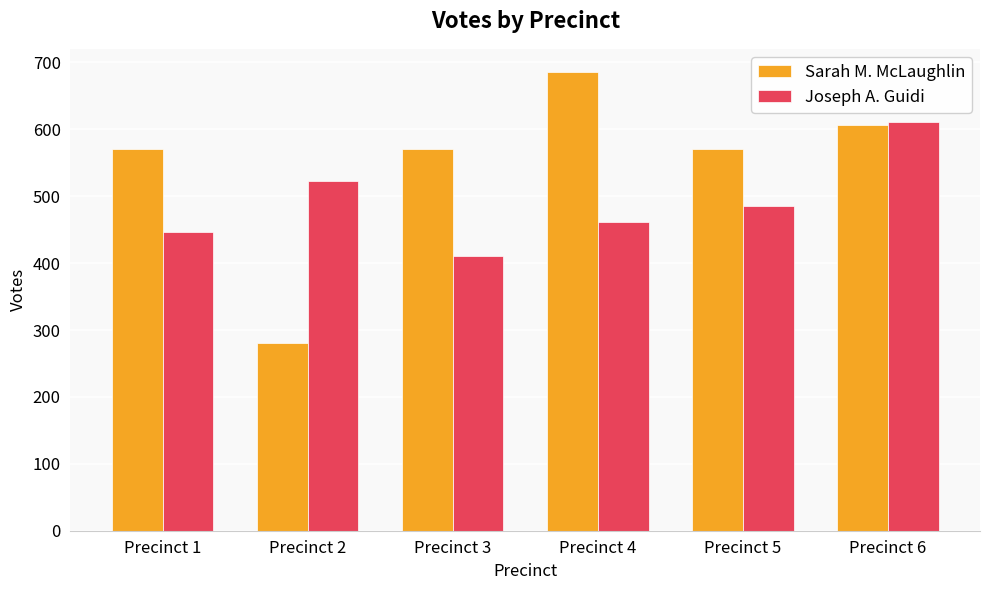

The value of Sarah M. McLaughlin at Precinct 3 is 571. True or false?

True